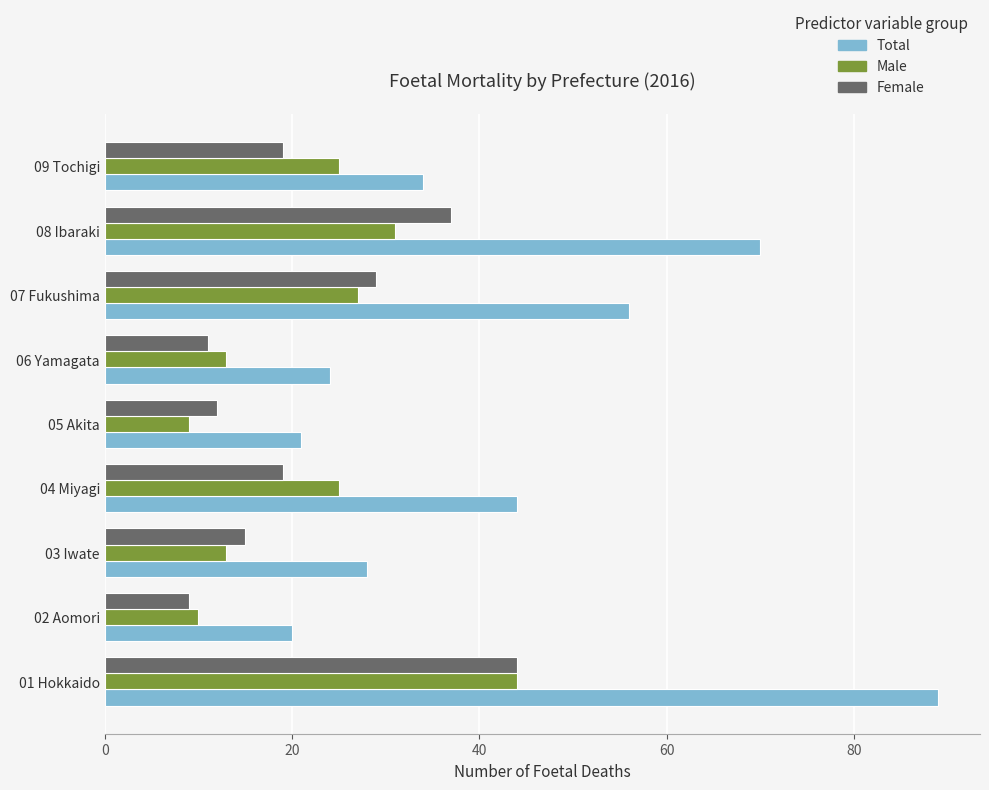

At which label does Female reach its minimum?

02 Aomori